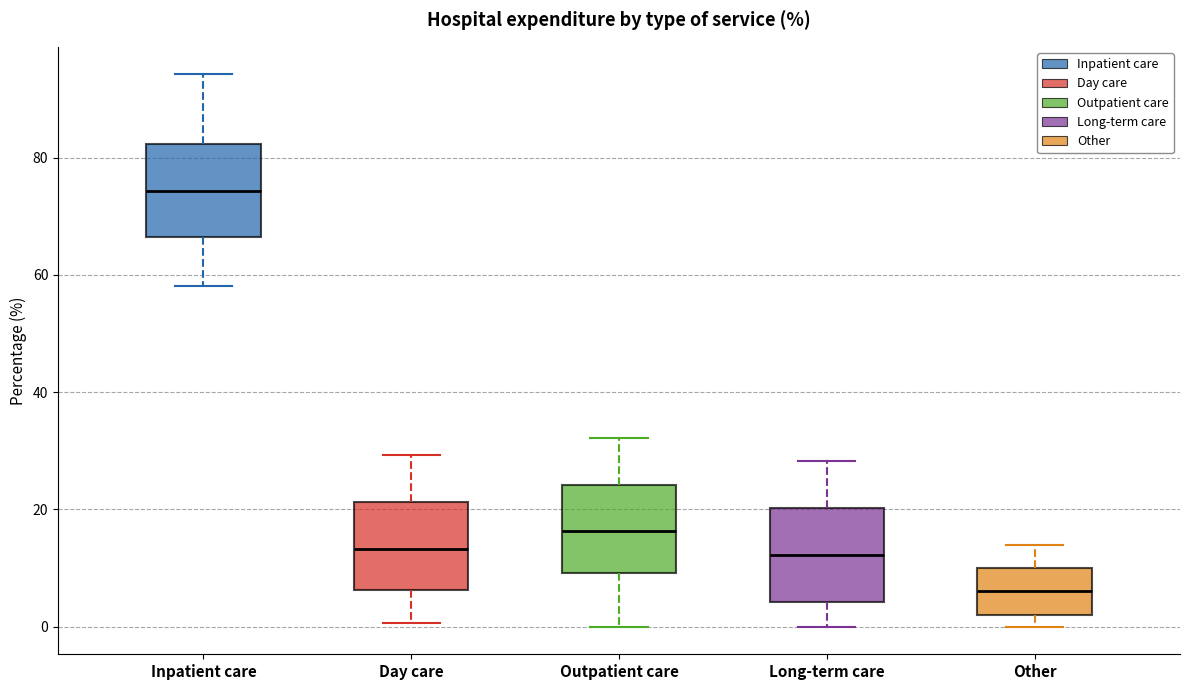

Which box's median line is the highest?

Inpatient care